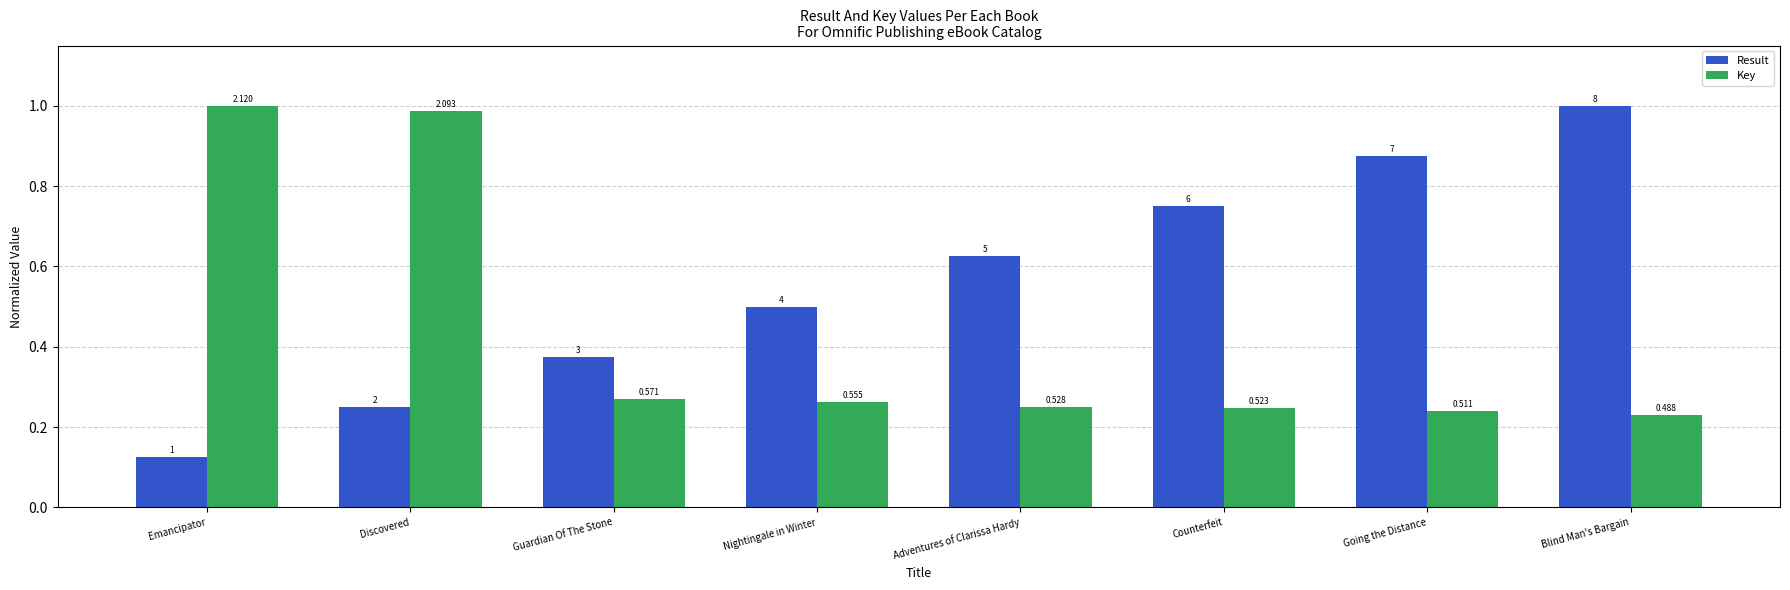

What is the value of the Result bar at the 1st from the left?

0.1